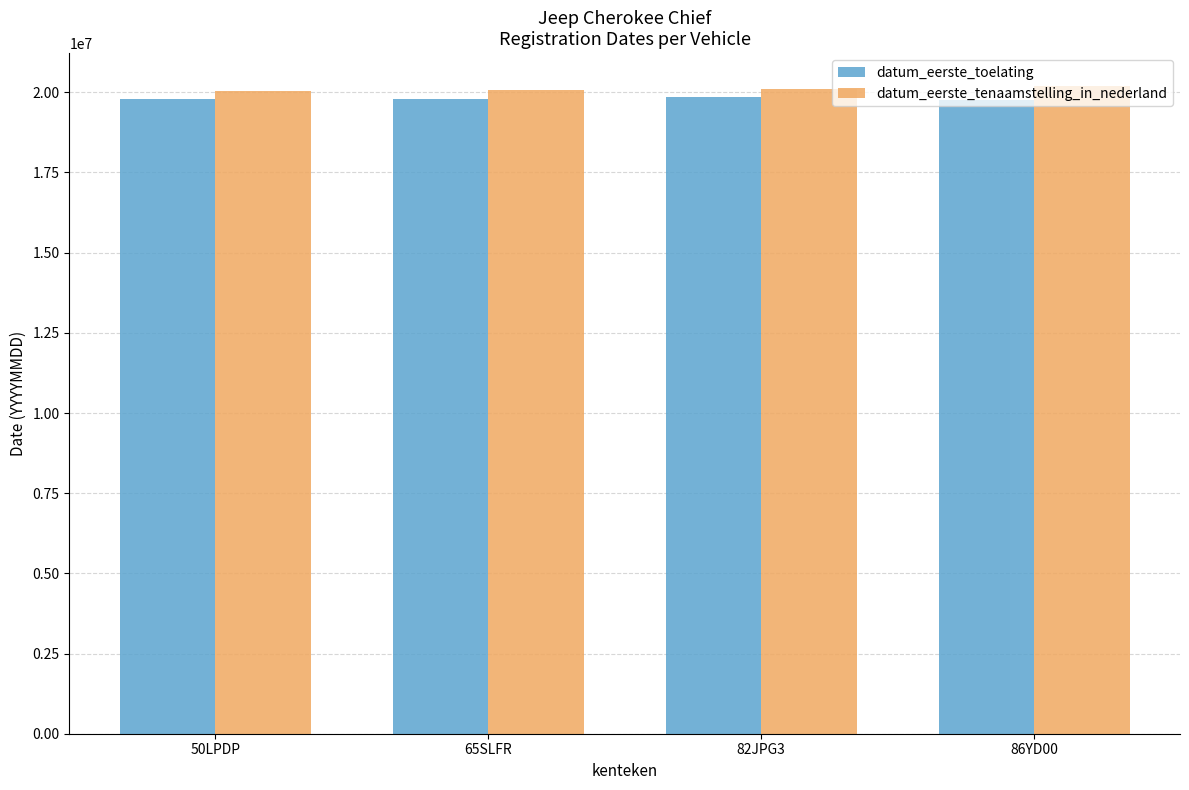

What is the spread (max minus min) of values at 50LPDP?

249778